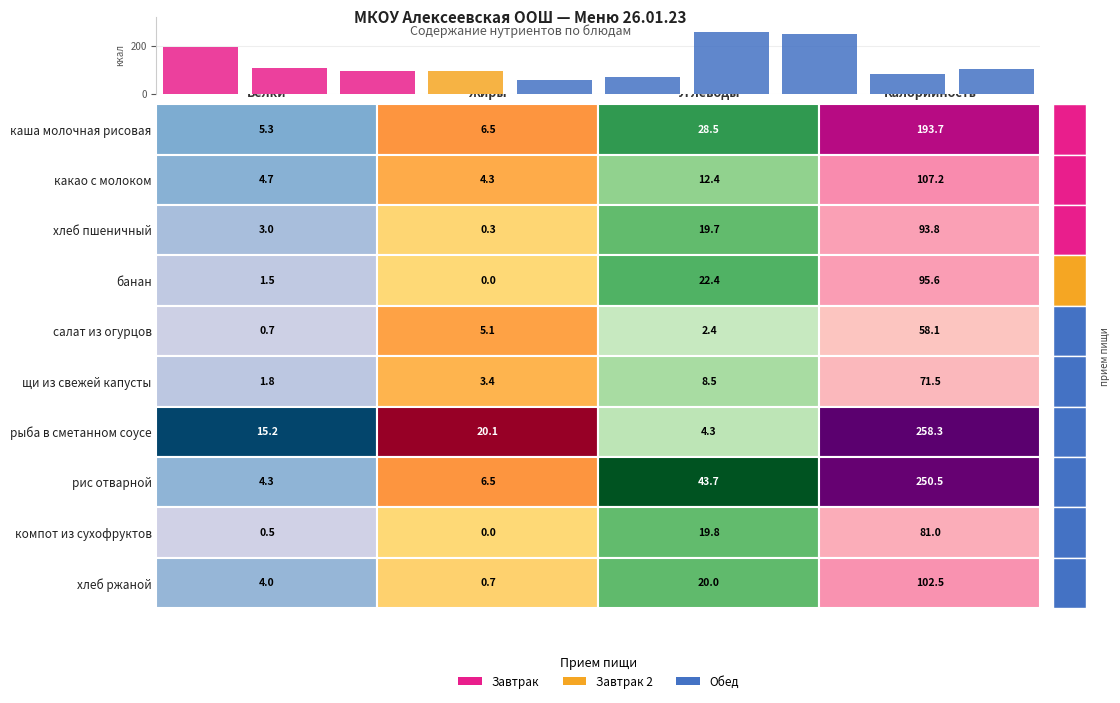

Reading left to right, list all the values displayed in this chart.

193.7	107.2	93.8	95.6	58.1	71.5	258.3	250.5	81.0	102.5